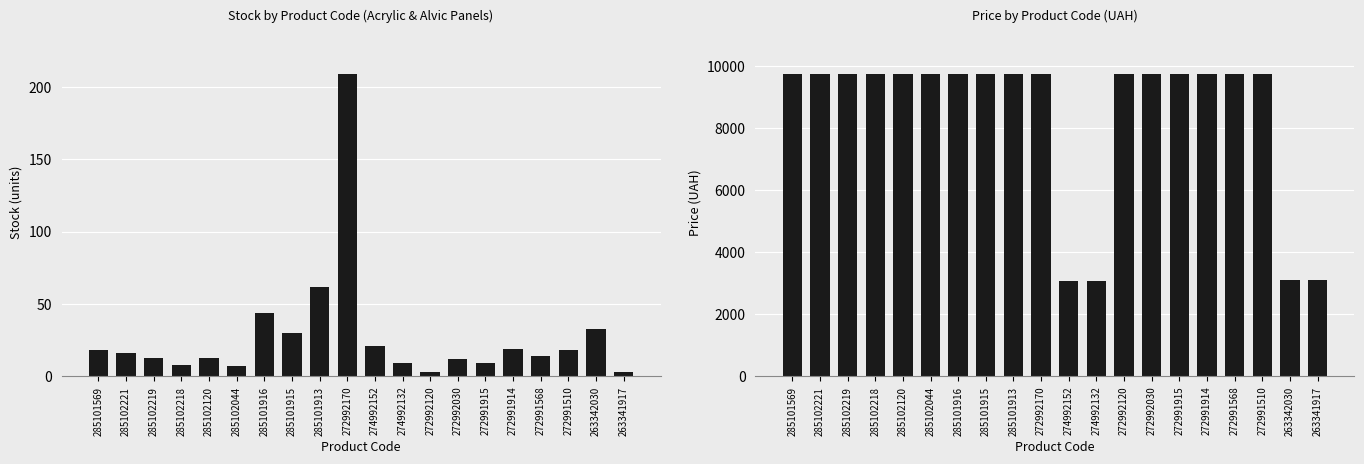

What are all the series names shown in the legend?

Stock, Price (UAH)